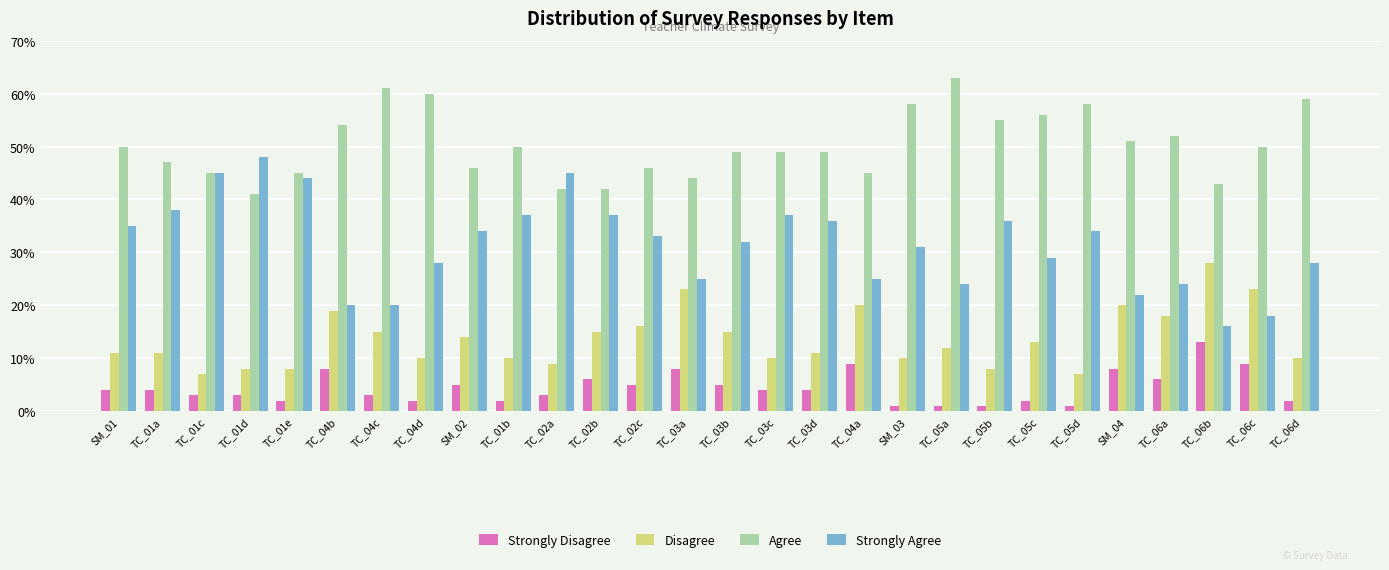

Rank the series by their maximum value, from lowest to highest.

Strongly Disagree, Disagree, Strongly Agree, Agree